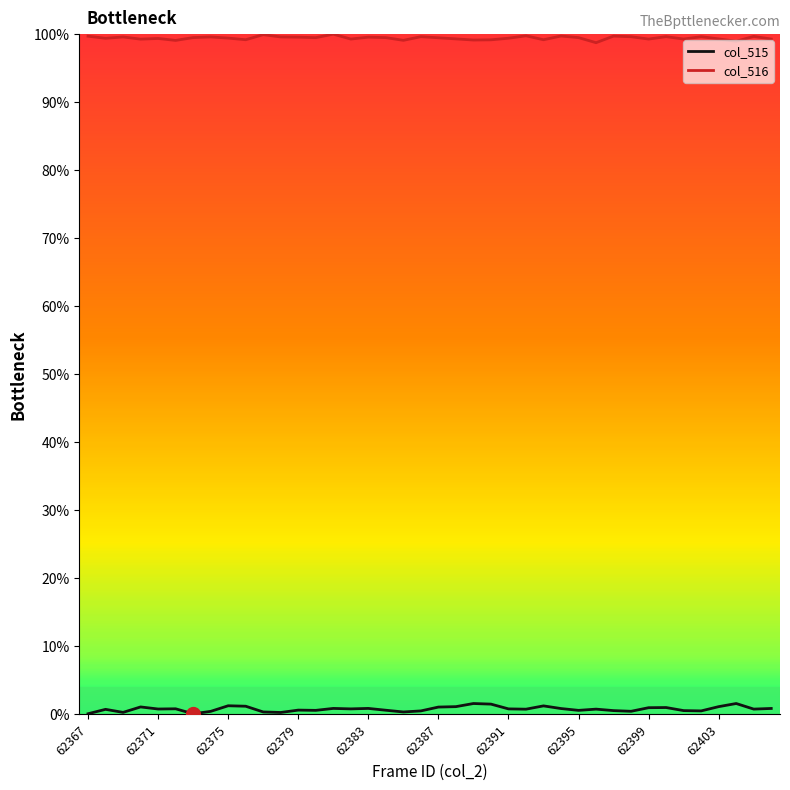

Rank the series by their average value, from highest to lowest.

col_516, col_515